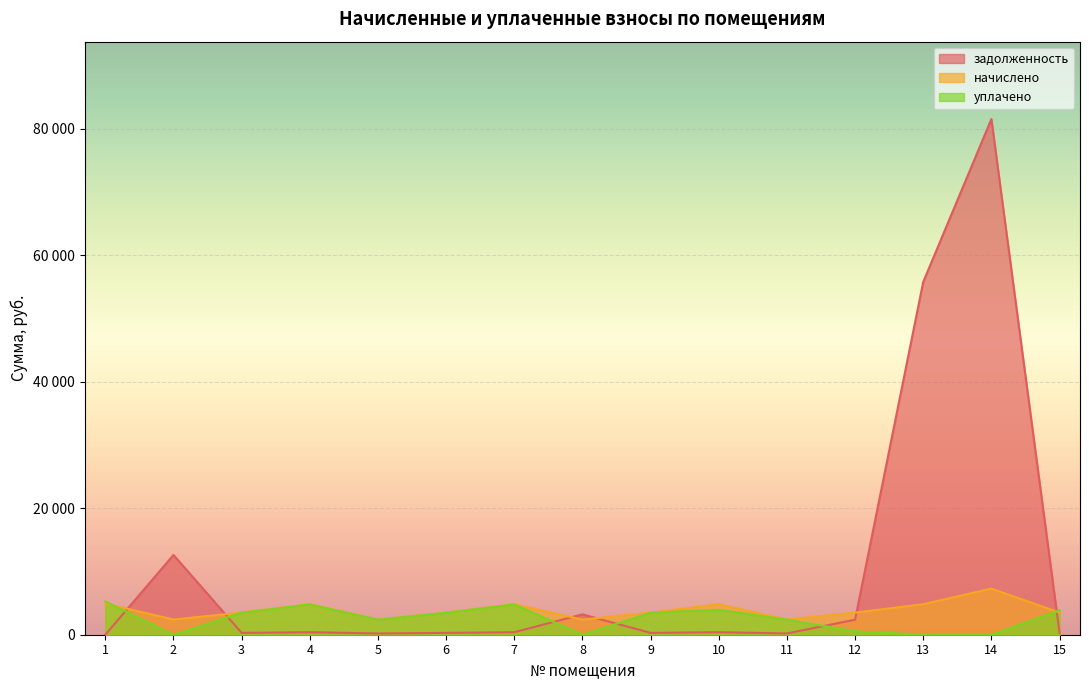

Where is the first local maximum for начислено?

4